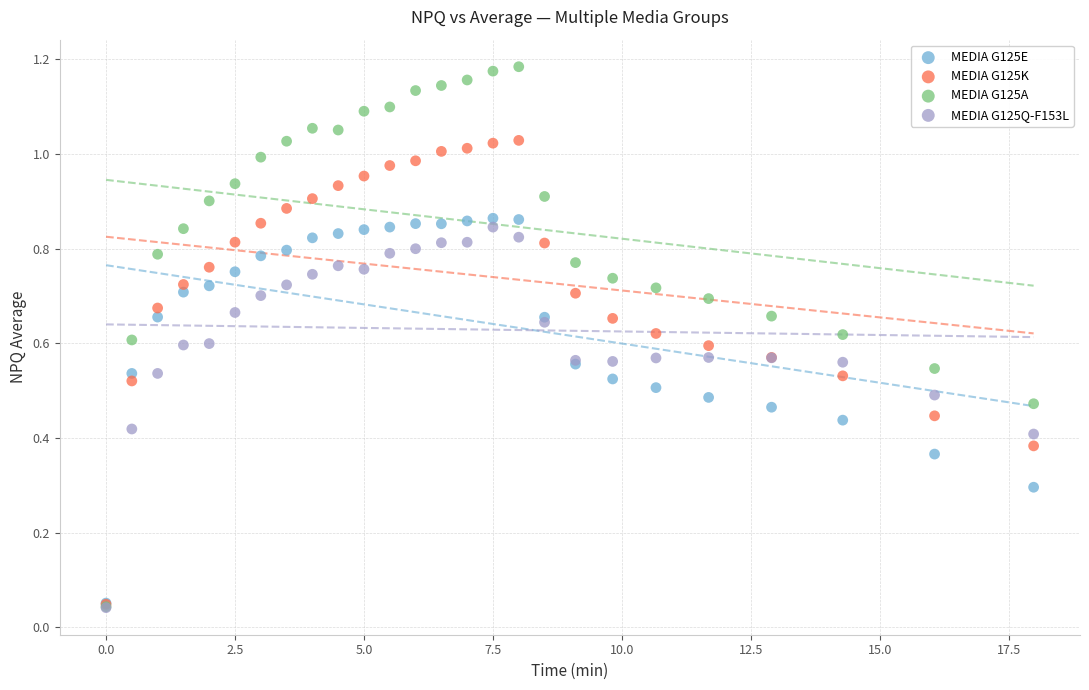

What are all the series names shown in the legend?

MEDIA G125E, MEDIA G125K, MEDIA G125A, MEDIA G125Q-F153L